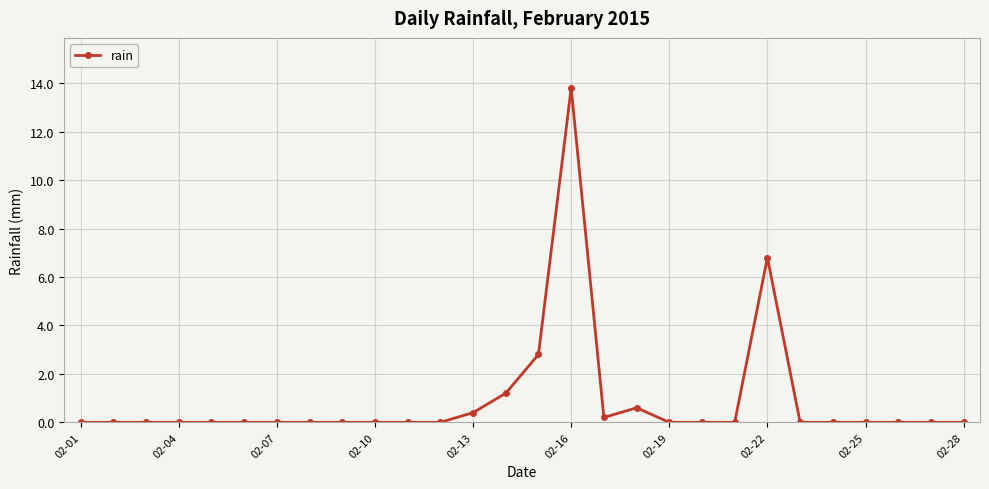

What is the difference between the second highest and minimum values?

6.8